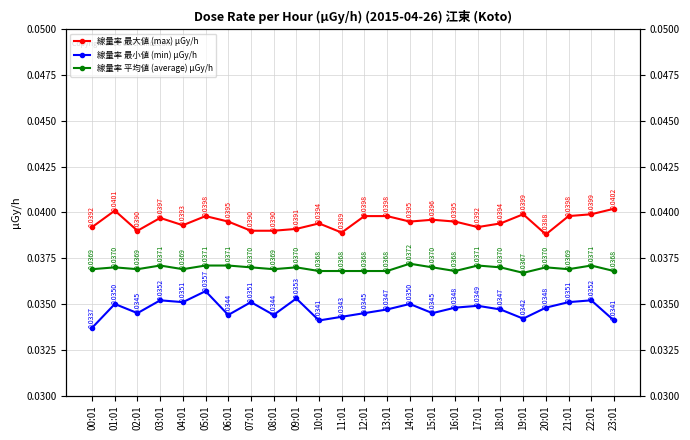

Which series has the widest spread of values?

線量率 最小値 (min) μGy/h